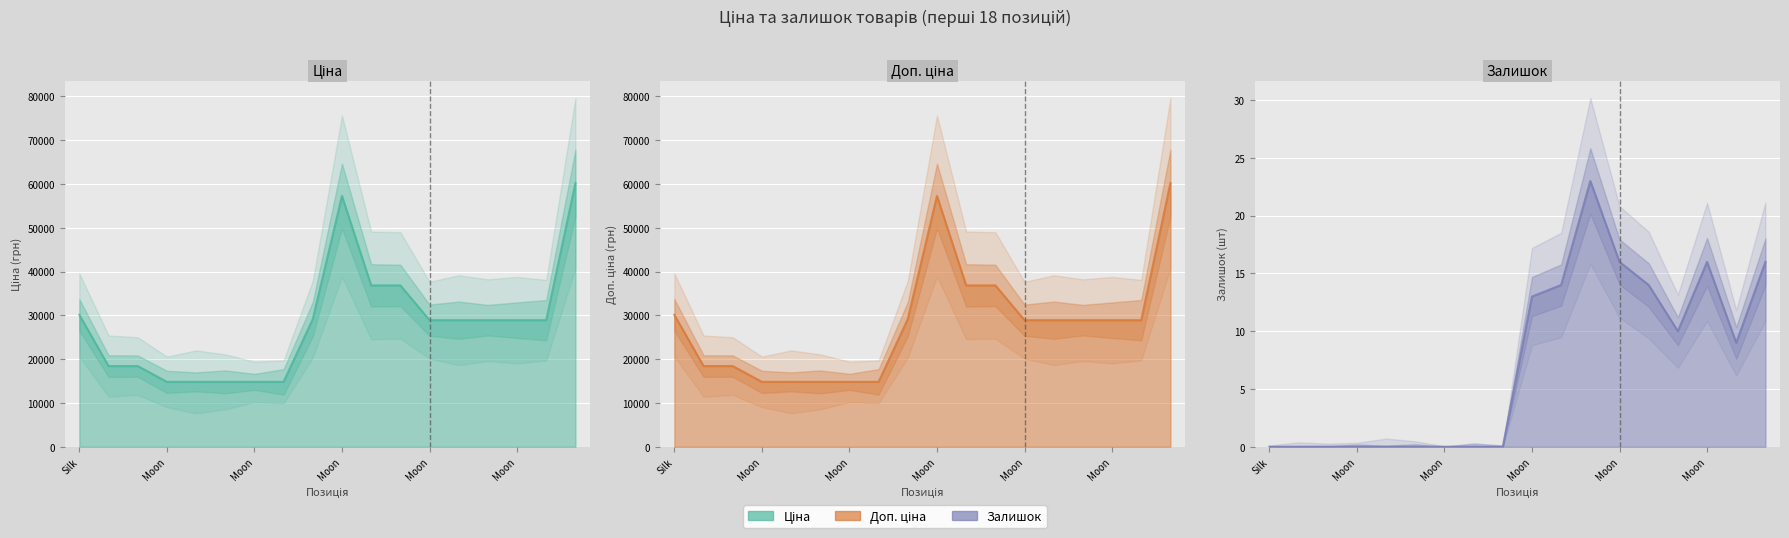

How many interior local peaks does the Доп. ціна series have?

1